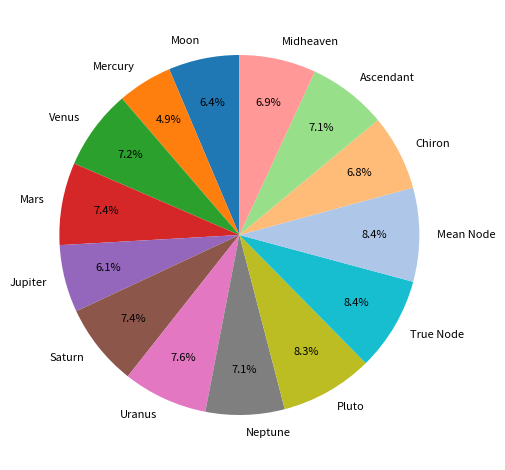

What percentage is the Neptune slice, to the nearest percent?

7%